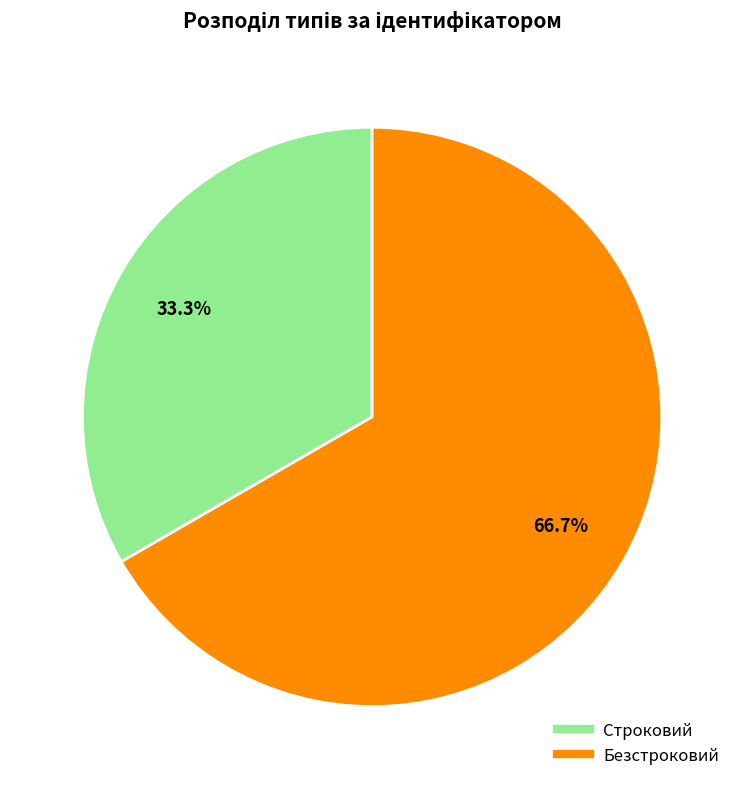

Which category has the smallest portion of the pie?

Строковий